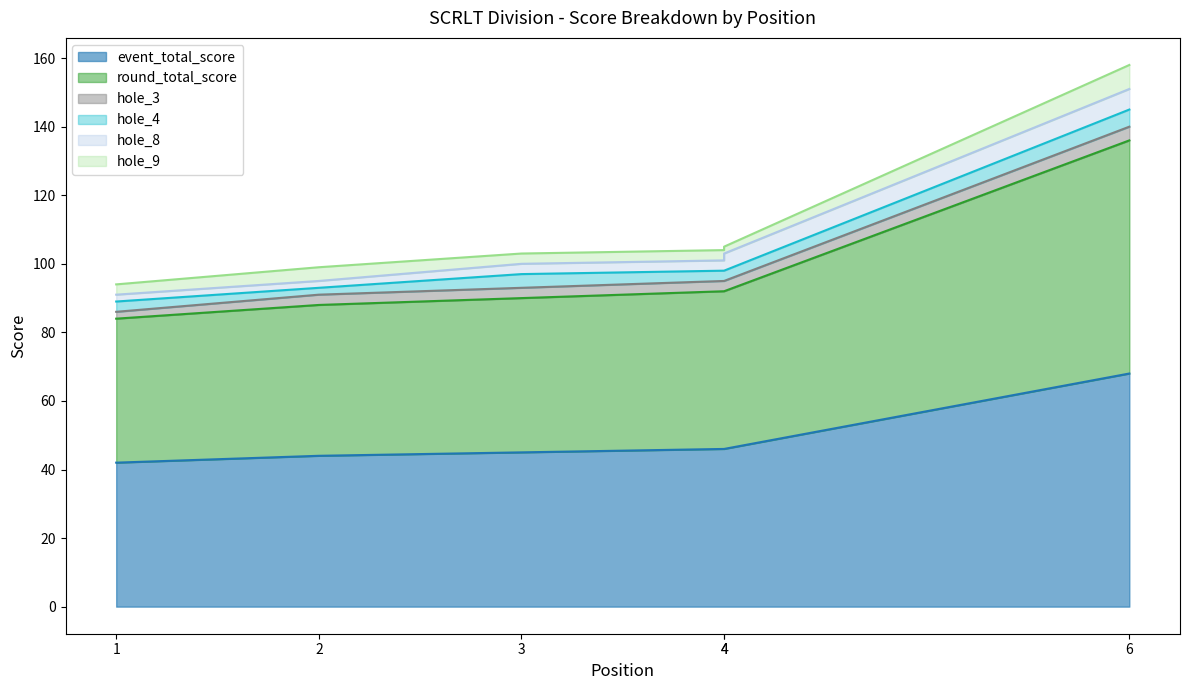

What value does the hole_4 series have at 2?

2